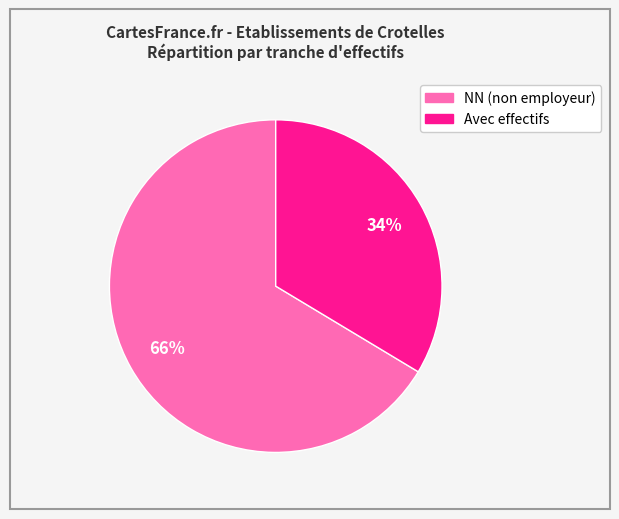

To the nearest percent, what is the average slice percentage?

50%